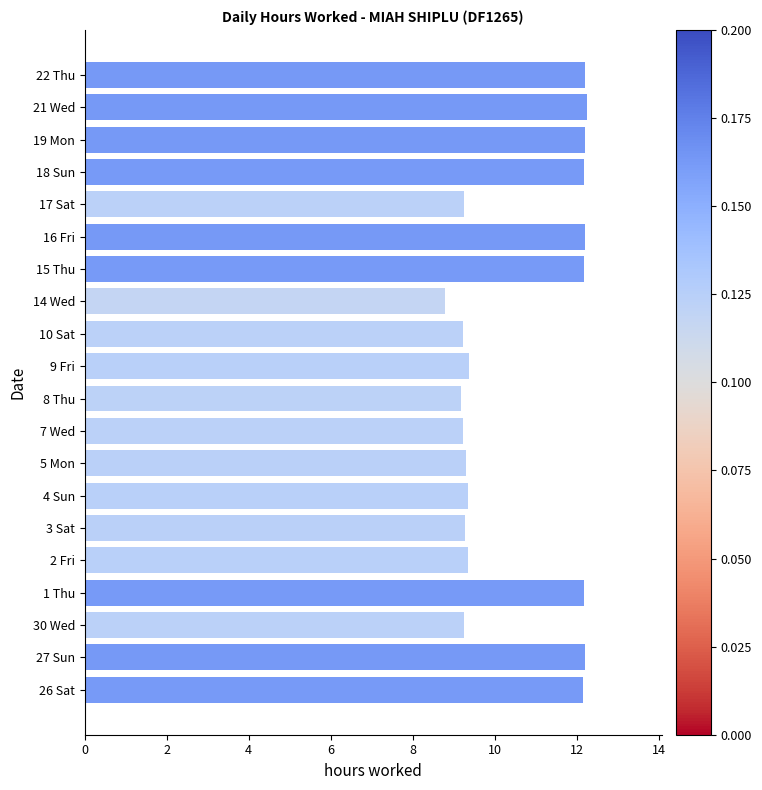

Which category has the lowest value across all series?

14 Wed